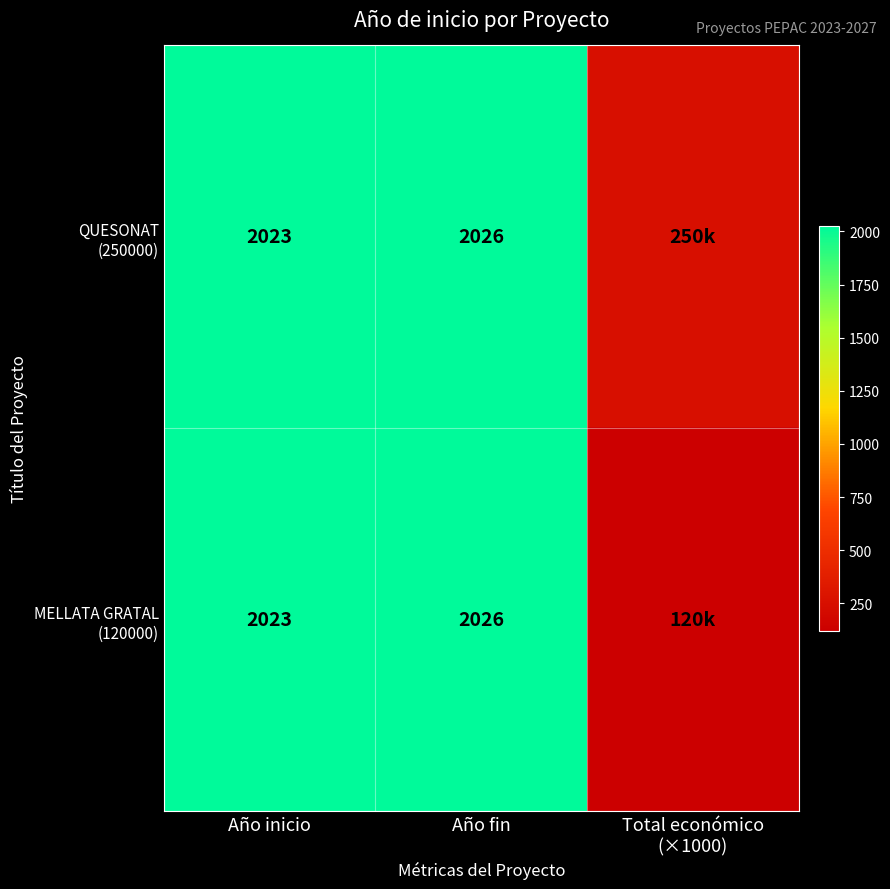

What is the total value across all series at Año inicio?

4046